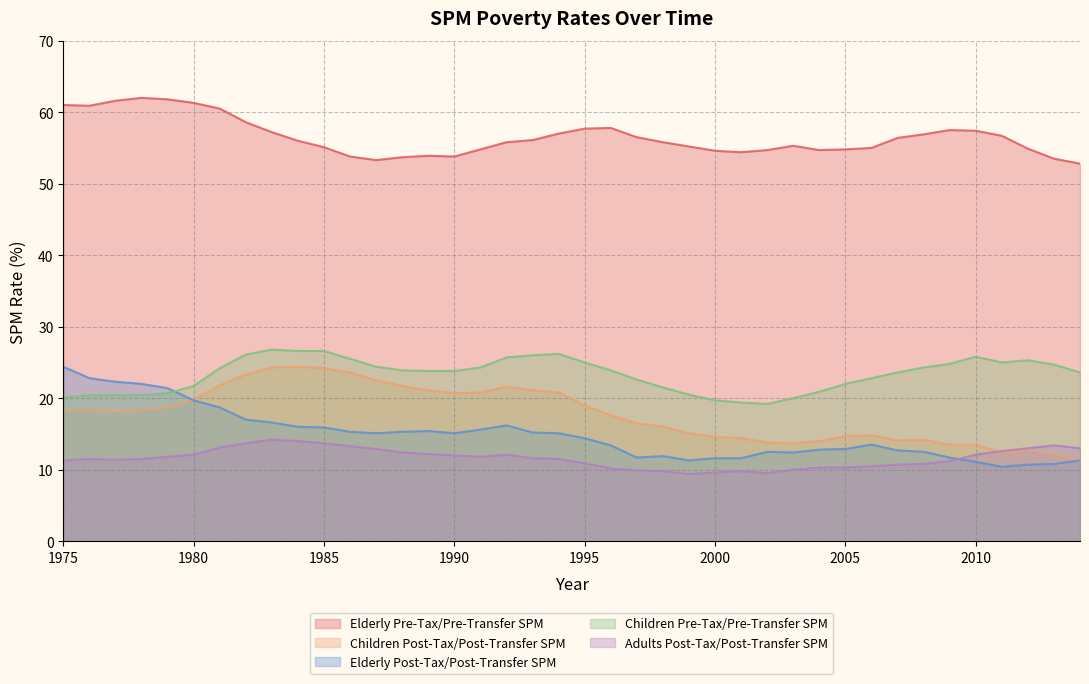

Reading left to right, what are all the values shown in this chart?

Elderly Pre-Tax/Pre-Transfer SPM: 2014=52.8	2013=53.5	2012=54.9	2011=56.7	2010=57.4	2009=57.5	2008=56.9	2007=56.4	2006=55.0	2005=54.8	2004=54.7	2003=55.3	2002=54.7	2001=54.4	2000=54.6	1999=55.2	1998=55.8	1997=56.5	1996=57.8	1995=57.7	1994=57.0	1993=56.1	1992=55.8	1991=54.8	1990=53.8	1989=53.9	1988=53.7	1987=53.3	1986=53.8	1985=55.1	1984=56.0	1983=57.2	1982=58.6	1981=60.5	1980=61.3	1979=61.8	1978=62.0	1977=61.6	1976=60.9	1975=61.0
Children Post-Tax/Post-Transfer SPM: 2014=11.2	2013=12.2	2012=12.7	2011=12.4	2010=13.5	2009=13.5	2008=14.2	2007=14.1	2006=14.8	2005=14.7	2004=14.0	2003=13.7	2002=13.8	2001=14.4	2000=14.6	1999=15.1	1998=16.0	1997=16.5	1996=17.6	1995=19.0	1994=20.8	1993=21.1	1992=21.6	1991=20.8	1990=20.7	1989=21.1	1988=21.7	1987=22.5	1986=23.6	1985=24.2	1984=24.4	1983=24.3	1982=23.3	1981=21.8	1980=19.8	1979=18.7	1978=18.3	1977=18.2	1976=18.3	1975=18.3
Elderly Post-Tax/Post-Transfer SPM: 2014=11.3	2013=10.8	2012=10.7	2011=10.4	2010=11.1	2009=11.7	2008=12.5	2007=12.7	2006=13.5	2005=12.9	2004=12.8	2003=12.4	2002=12.5	2001=11.6	2000=11.6	1999=11.3	1998=11.9	1997=11.7	1996=13.4	1995=14.4	1994=15.1	1993=15.2	1992=16.2	1991=15.6	1990=15.1	1989=15.4	1988=15.3	1987=15.1	1986=15.3	1985=15.9	1984=16.0	1983=16.6	1982=17.0	1981=18.7	1980=19.7	1979=21.4	1978=22.0	1977=22.3	1976=22.8	1975=24.4
Children Pre-Tax/Pre-Transfer SPM: 2014=23.6	2013=24.7	2012=25.3	2011=25.0	2010=25.8	2009=24.8	2008=24.3	2007=23.6	2006=22.8	2005=22.0	2004=20.9	2003=20.0	2002=19.2	2001=19.4	2000=19.7	1999=20.5	1998=21.5	1997=22.6	1996=23.9	1995=25.0	1994=26.2	1993=26.0	1992=25.7	1991=24.3	1990=23.8	1989=23.8	1988=23.9	1987=24.4	1986=25.5	1985=26.6	1984=26.6	1983=26.8	1982=26.1	1981=24.2	1980=21.7	1979=20.7	1978=20.4	1977=20.4	1976=20.4	1975=20.1
Adults Post-Tax/Post-Transfer SPM: 2014=13.0	2013=13.4	2012=13.0	2011=12.6	2010=12.1	2009=11.2	2008=10.8	2007=10.7	2006=10.5	2005=10.3	2004=10.3	2003=10.0	2002=9.5	2001=9.8	2000=9.6	1999=9.4	1998=9.8	1997=9.9	1996=10.2	1995=10.9	1994=11.5	1993=11.6	1992=12.1	1991=11.8	1990=12.0	1989=12.2	1988=12.4	1987=12.9	1986=13.3	1985=13.7	1984=14.0	1983=14.2	1982=13.7	1981=13.1	1980=12.1	1979=11.8	1978=11.5	1977=11.4	1976=11.5	1975=11.3